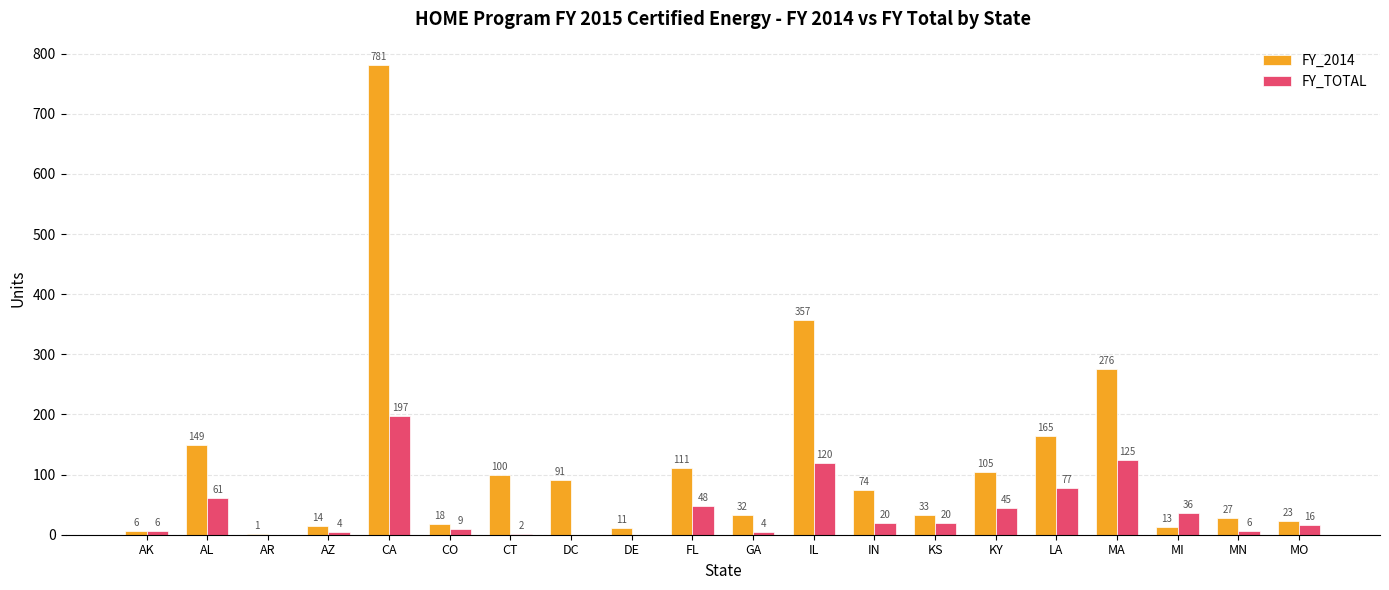

What are all the series names shown in the legend?

FY_2014, FY_TOTAL